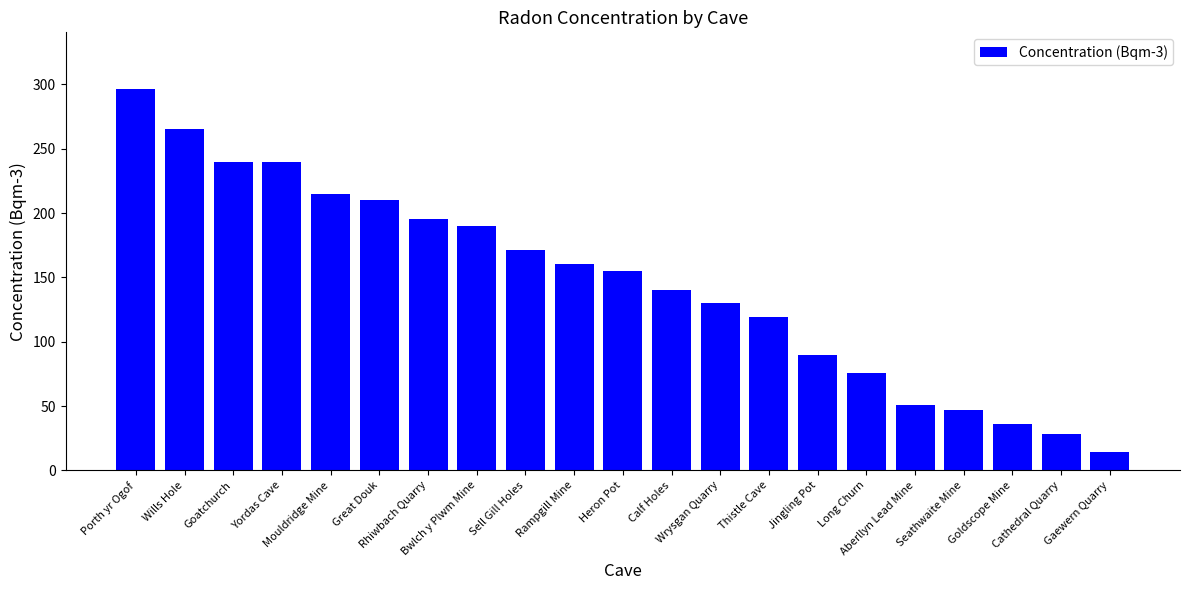

What is the value of the 14th bar from the left?

119